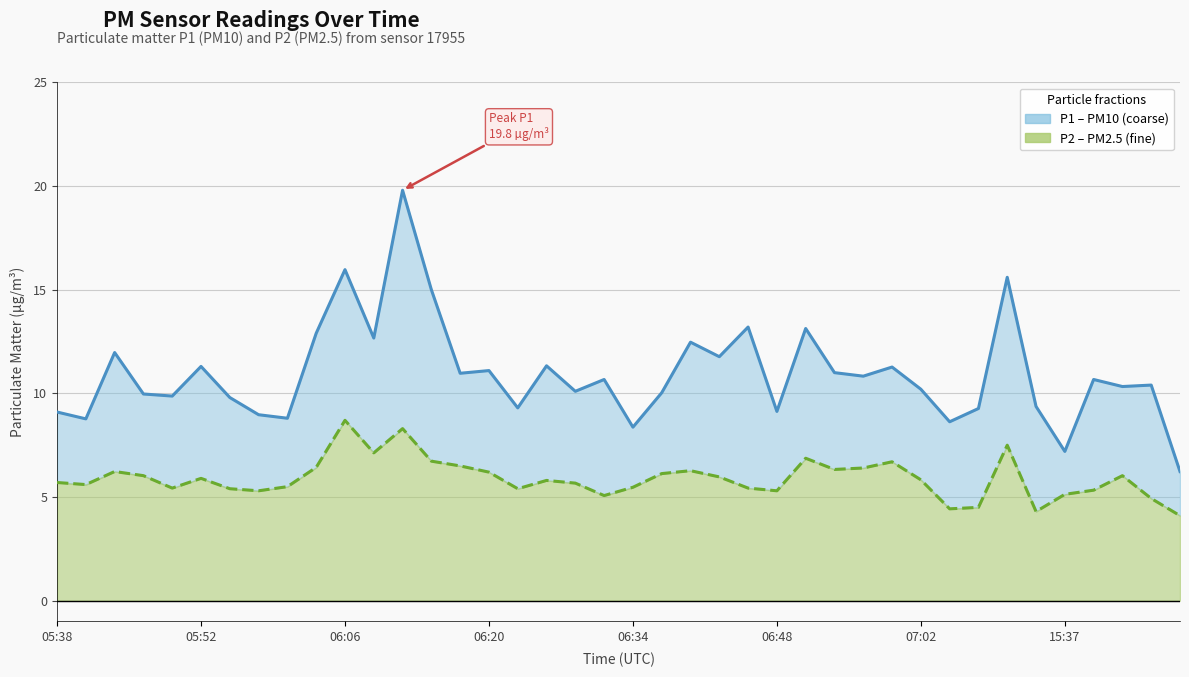

Rank the series by their average value, from lowest to highest.

P2, P1